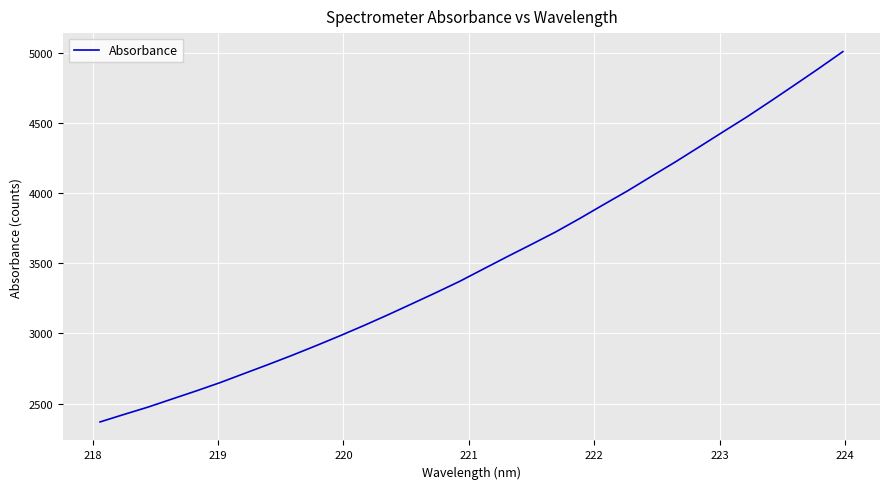

Does the chart have visible grid lines?

Yes